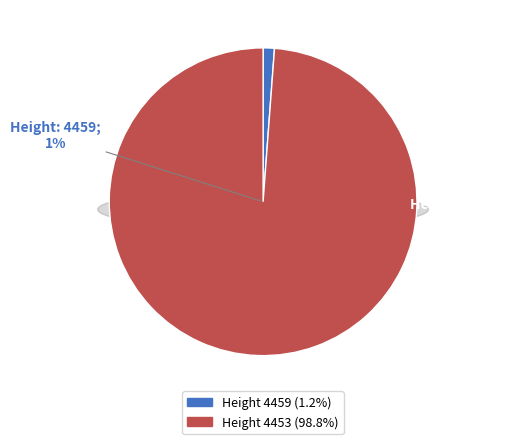

What is the smallest slice in the pie chart?

4459